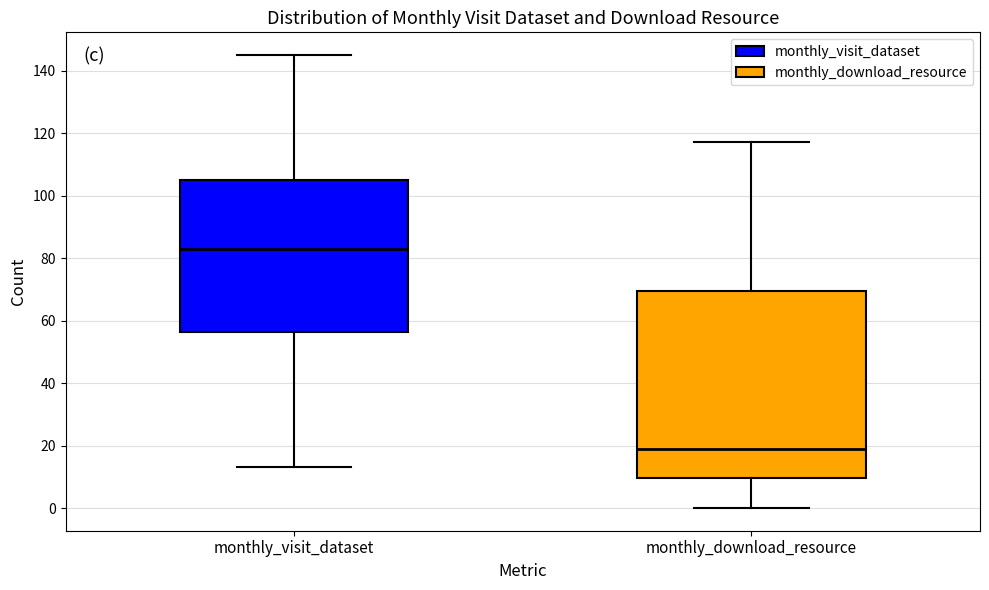

Which box's median line is the lowest?

monthly_download_resource